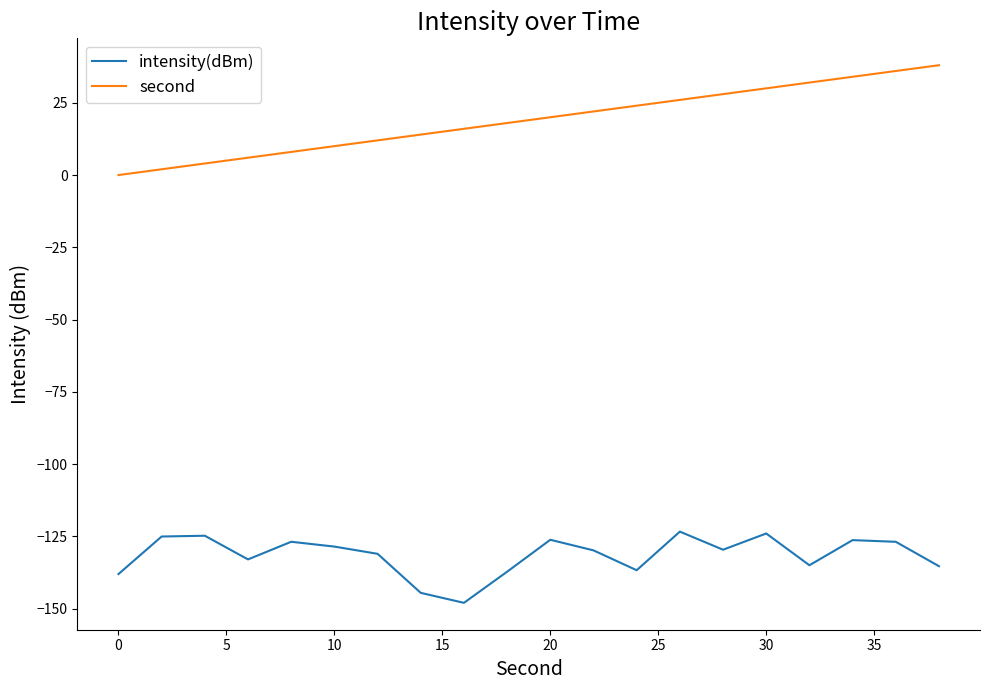

What is the difference between the maximum and minimum values in the intensity(dBm) series?

24.6